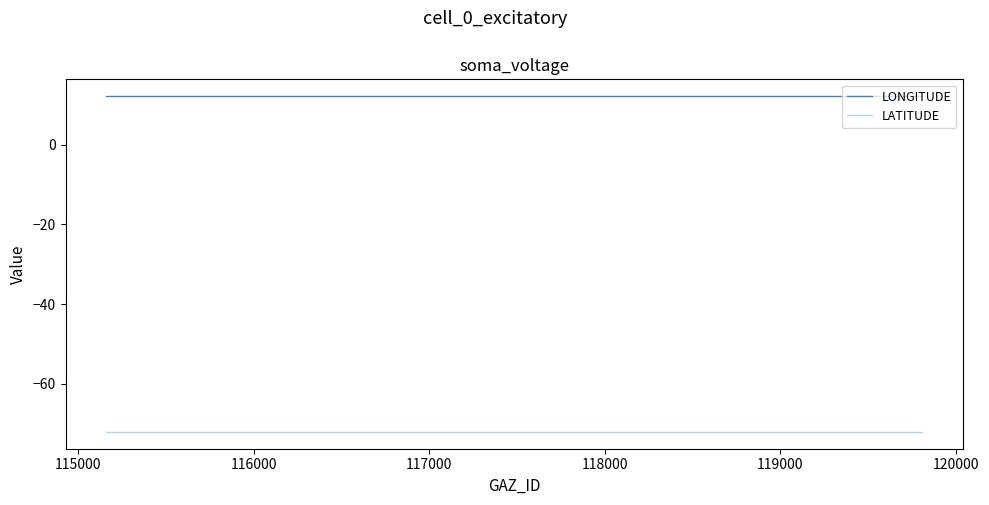

Which series has the largest total across all categories?

LONGITUDE